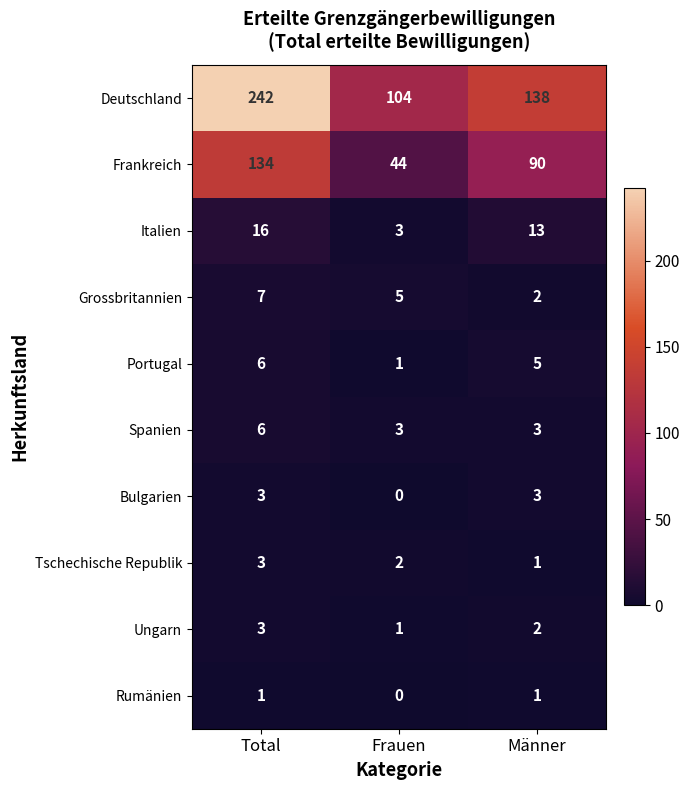

Which series changed the most between Frauen and Männer?

Frankreich